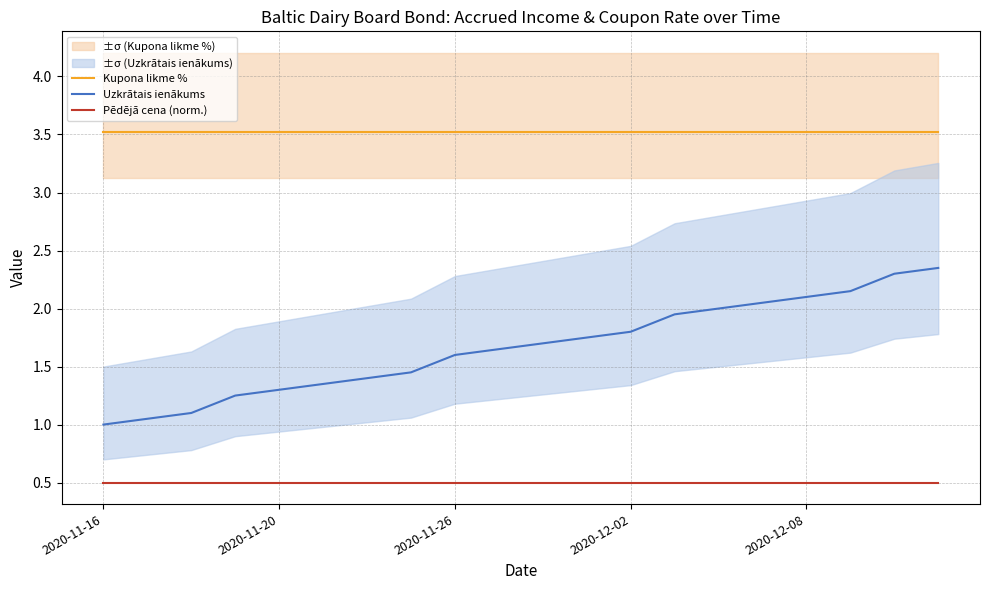

What is the minimum value for Uzkrātais ienākums?

1.0